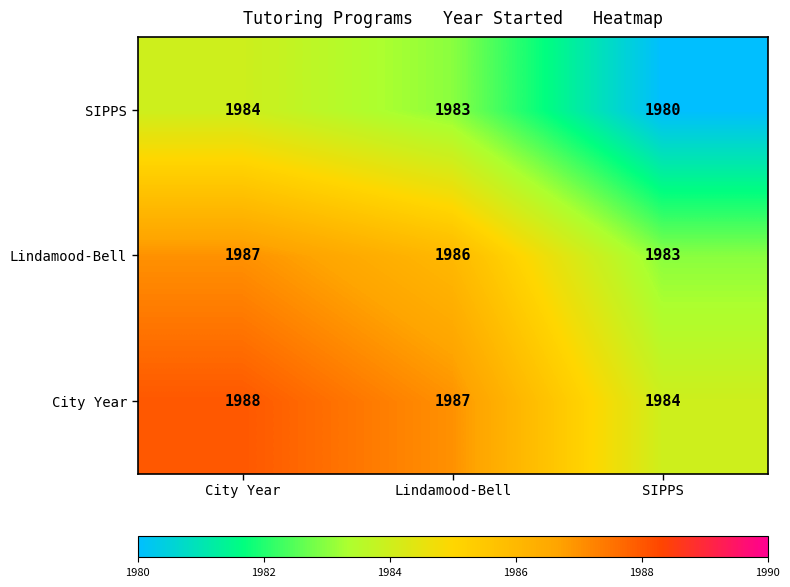

Rank the series by their average value, from highest to lowest.

City Year, Lindamood-Bell, SIPPS